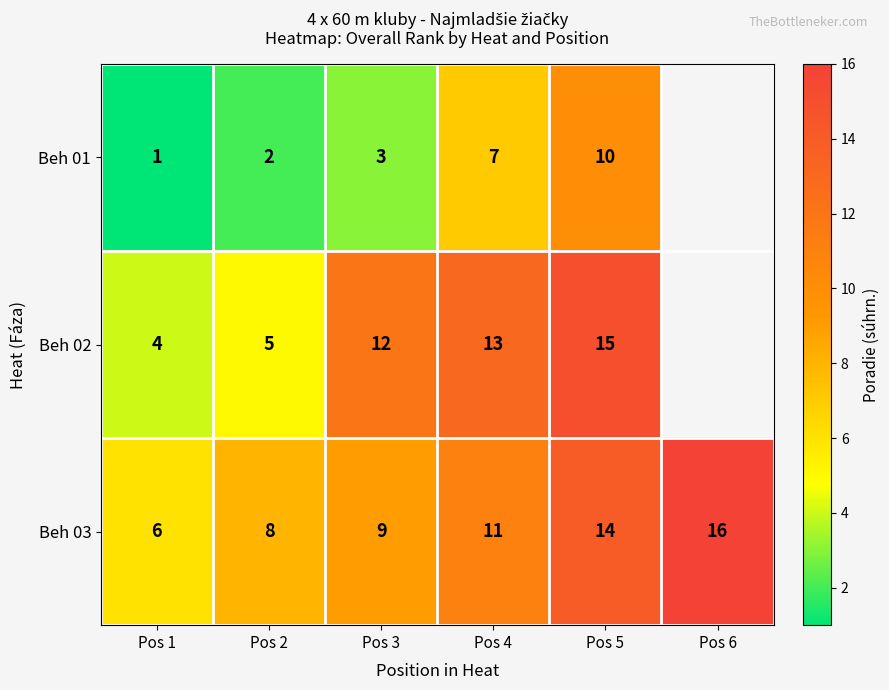

The value of Beh 03 at Pos 5 is 23. True or false?

False